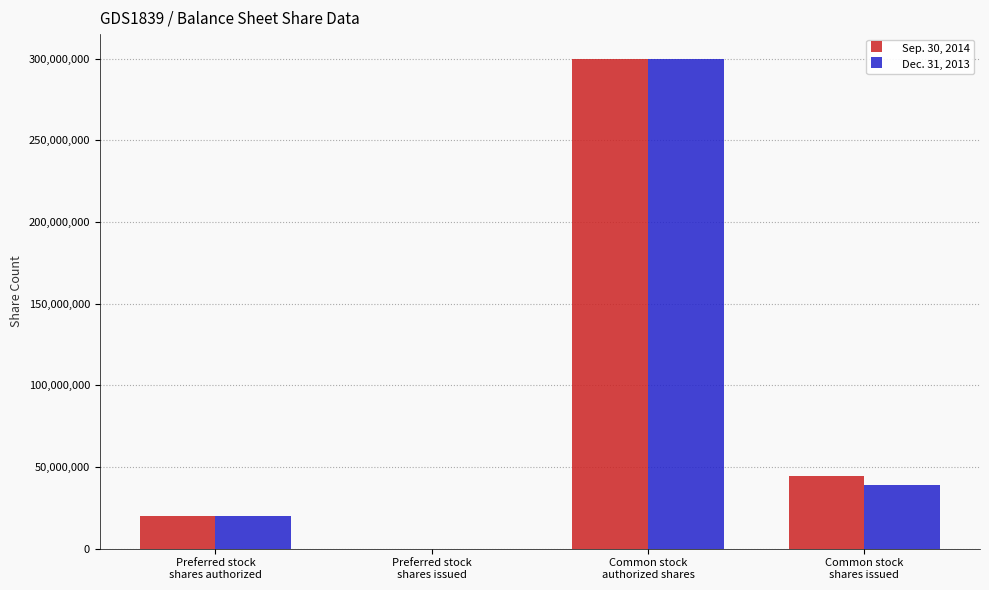

What is the greatest value displayed?

300000000